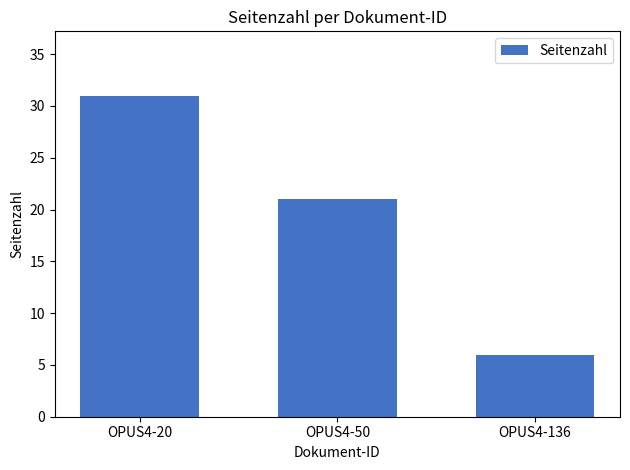

Which label corresponds to the largest value in the chart?

OPUS4-20